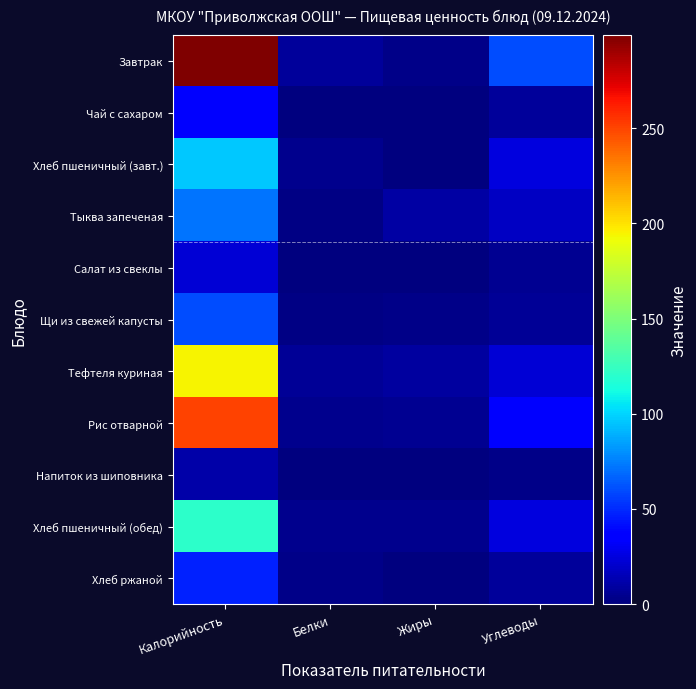

Between Калорийность and Белки, which series saw the biggest shift?

Завтрак